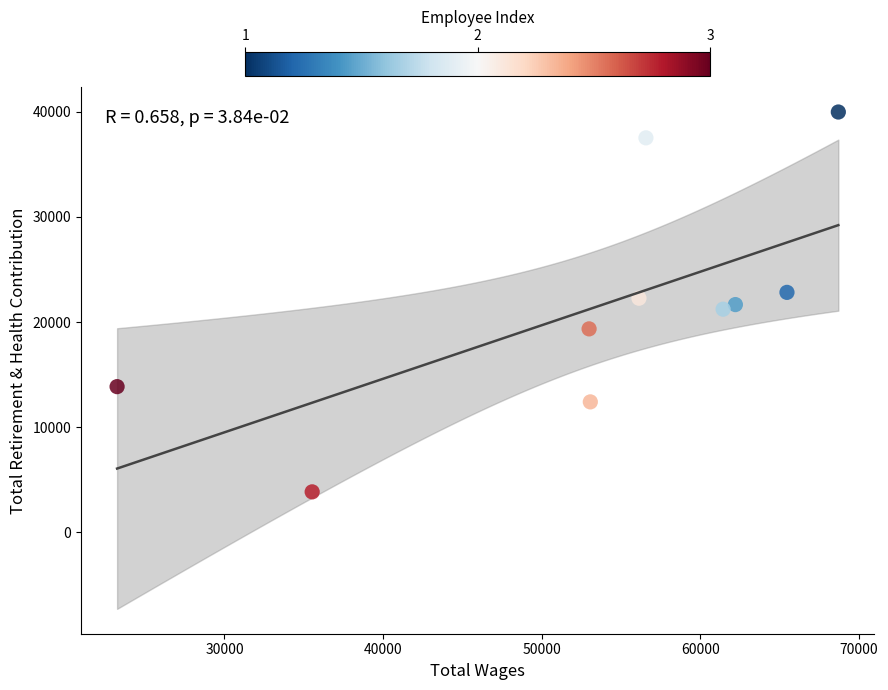

What is the range of X values (max minus min)?

45482